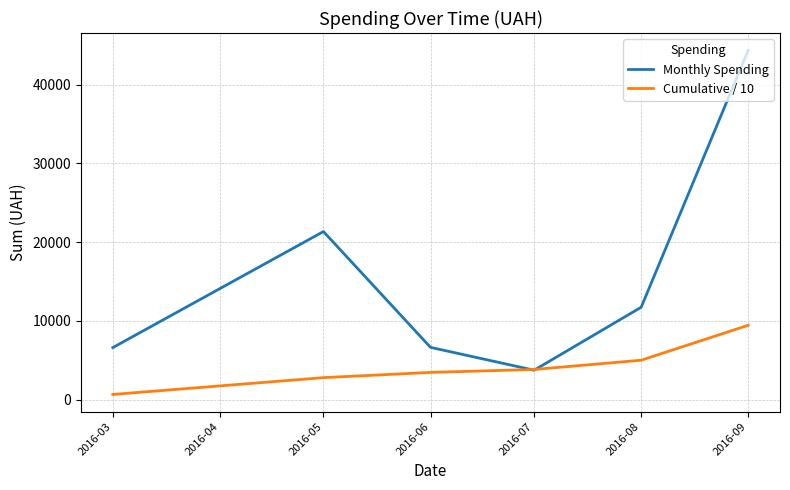

List the series in order of their peak value, lowest first.

Cumulative / 10, Monthly Spending